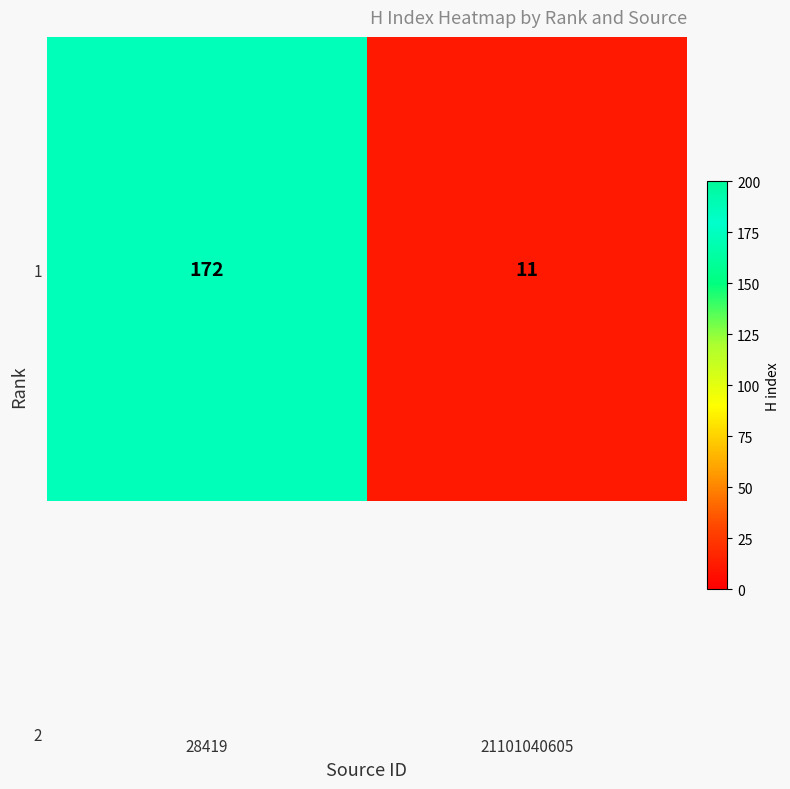

What is the sum of the values at 28419 and 21101040605?

183